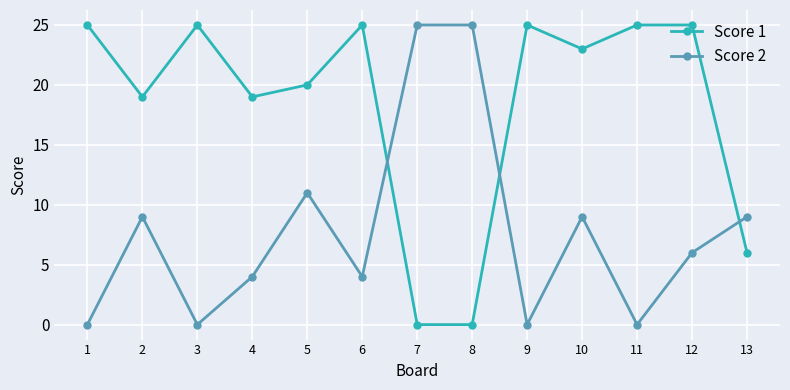

What are all the series names shown in the legend?

Score 1, Score 2